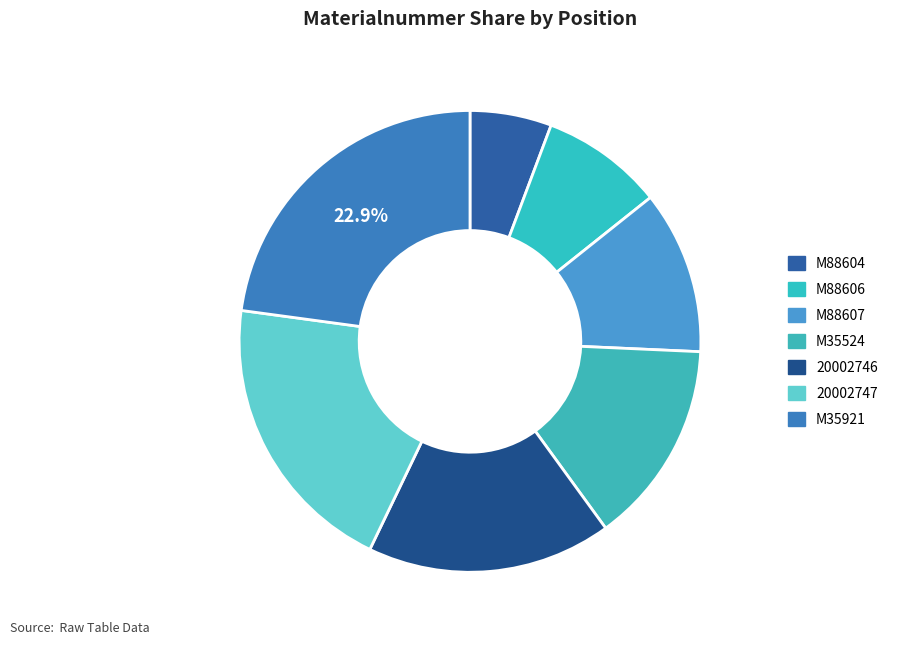

How many slices are in this pie chart?

7